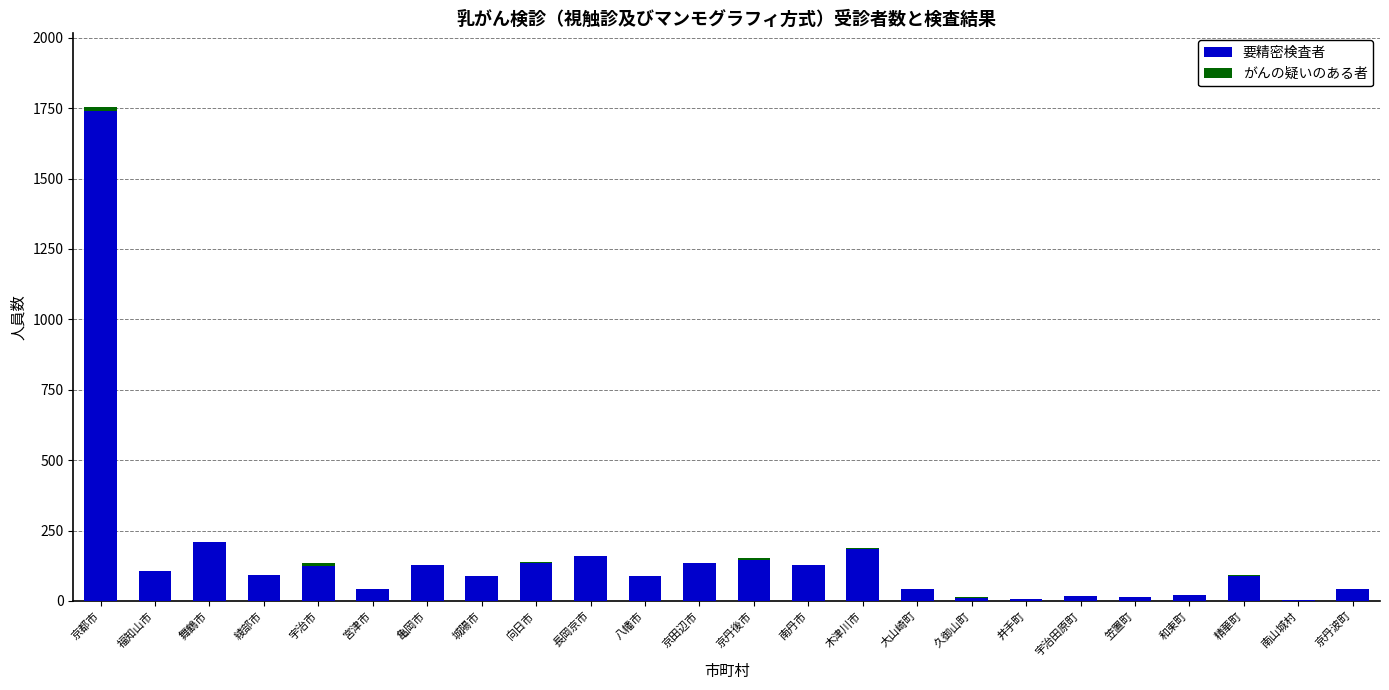

Is it true that 要精密検査者 equals 124 at 宇治市?

True